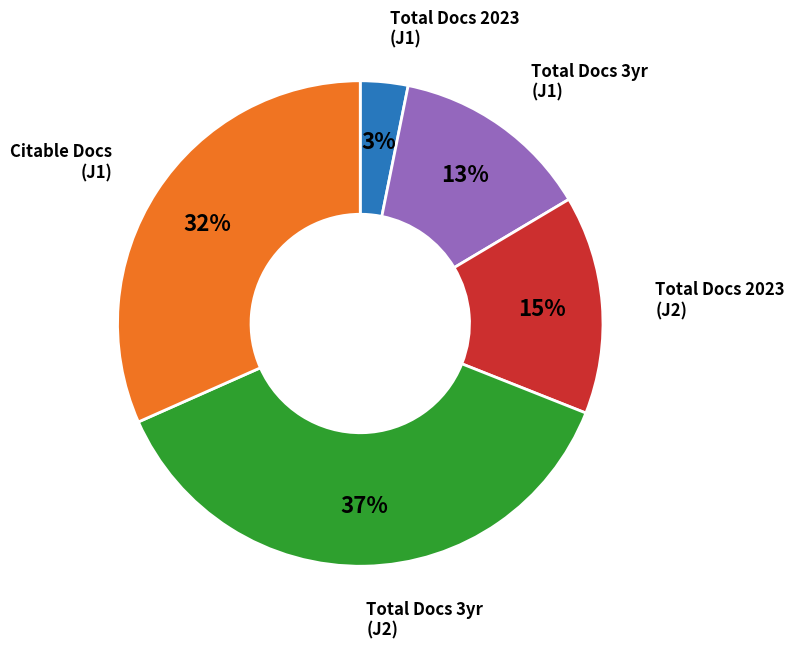

To the nearest percent, what is the average slice percentage?

20%